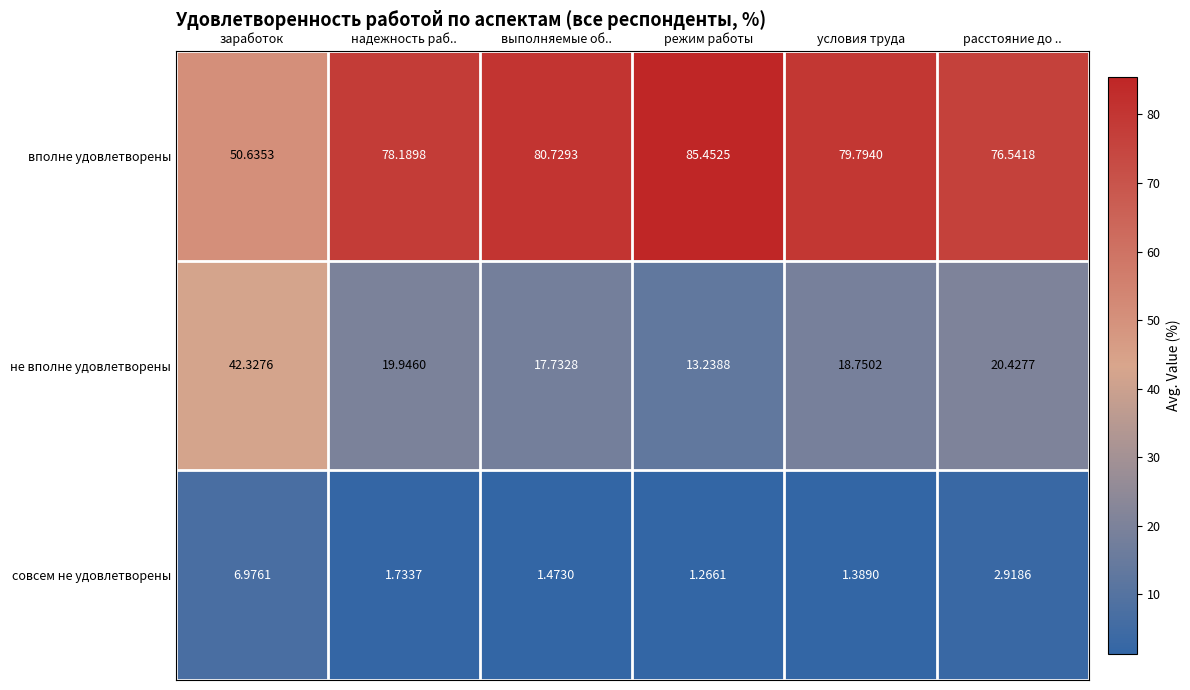

Where is вполне удовлетворены nearest to the value 68?

расстояние до ..